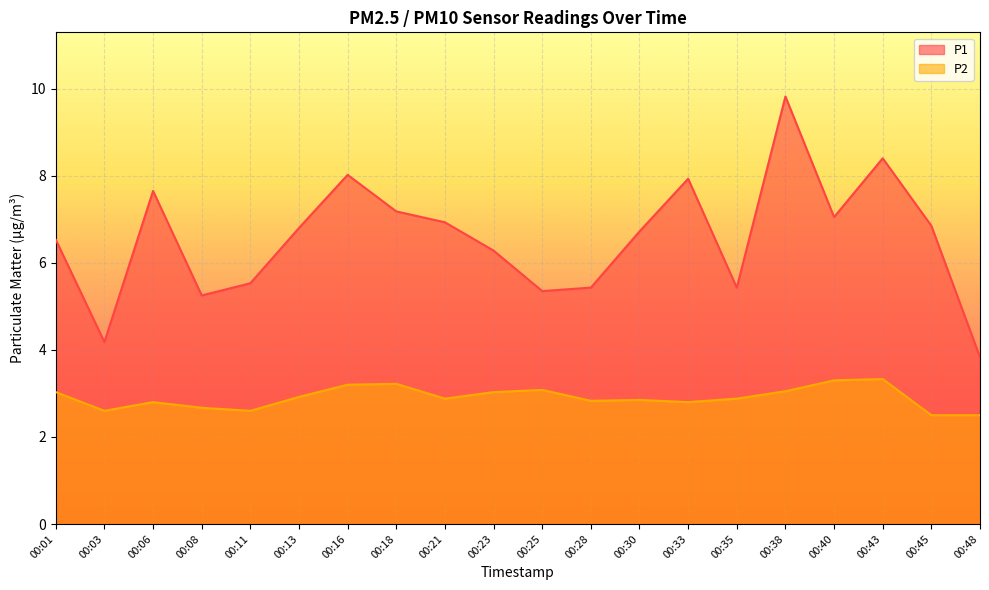

Reading right to left, what are all the values shown in this chart?

P1: 3.8	6.8	8.4	7.0	9.8	5.4	7.9	6.7	5.4	5.3	6.3	6.9	7.2	8.0	6.8	5.5	5.2	7.7	4.2	6.5
P2: 2.5	2.5	3.3	3.3	3.0	2.9	2.8	2.9	2.8	3.1	3.0	2.9	3.2	3.2	2.9	2.6	2.7	2.8	2.6	3.0